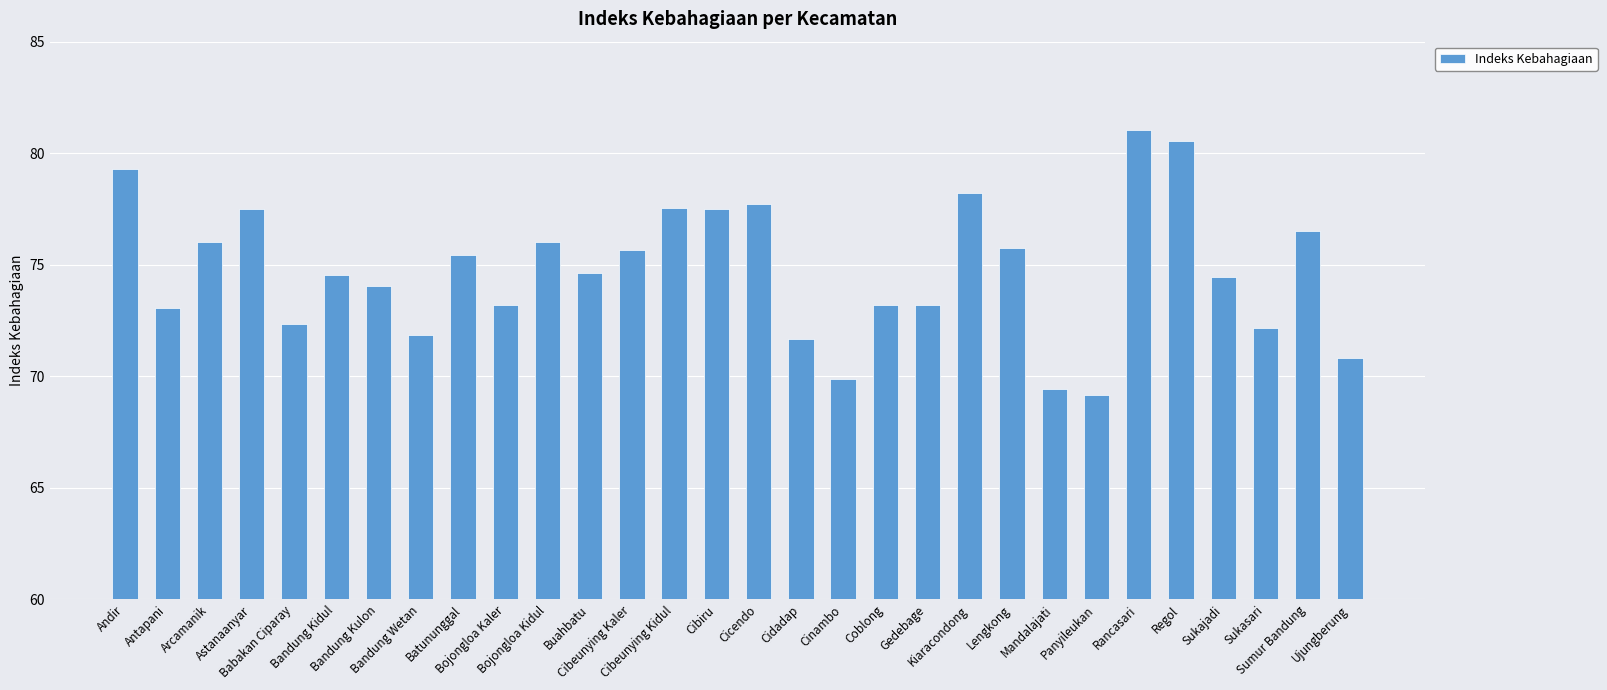

What is the ratio of the value at Antapani to the value at Babakan Ciparay?

1.0